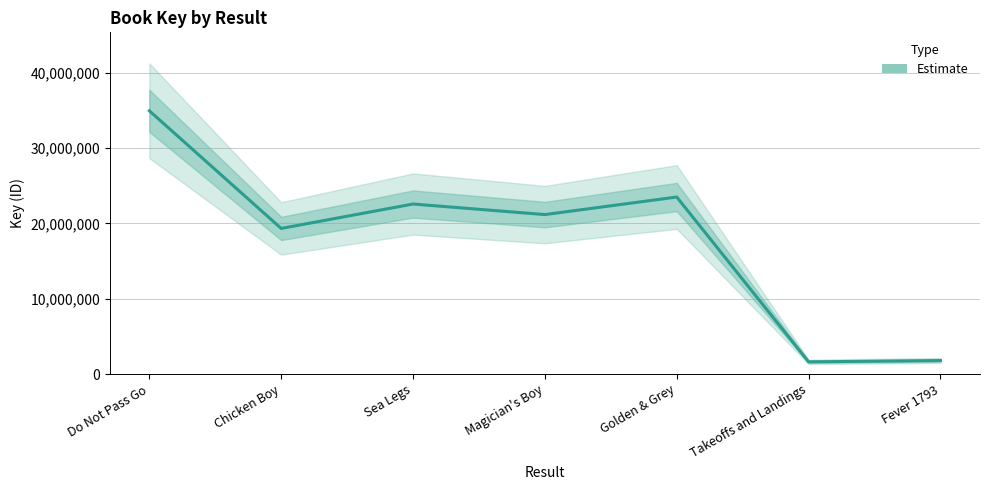

At which category does the data reach its first local peak?

Sea Legs